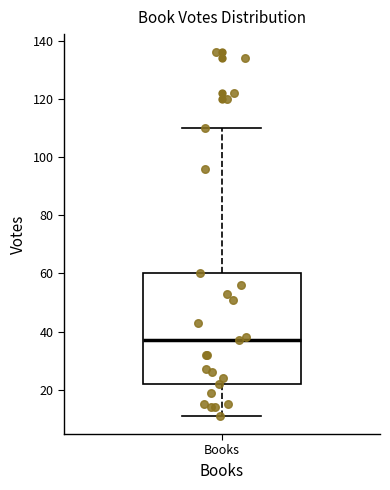

Where is the lower edge of the box for Books on the y-axis? The values are not printed on the chart, so give them approximately, as read against the axis.

22